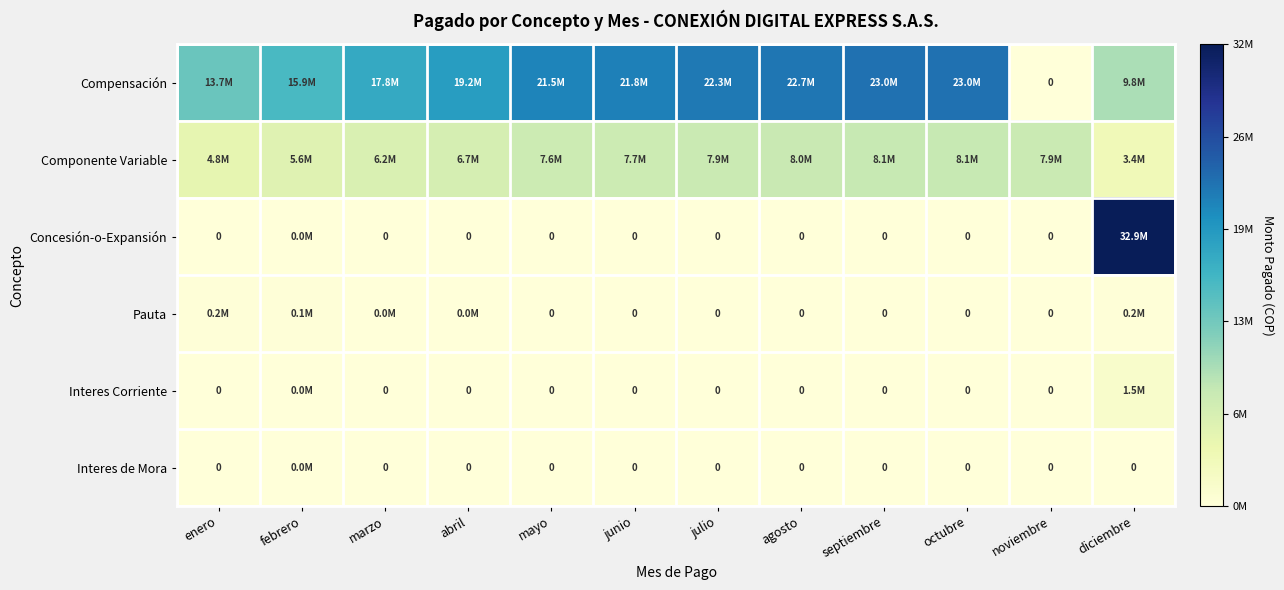

Rank the series by their maximum value, from lowest to highest.

Interes de Mora, Pauta, Interes Corriente, Componente Variable, Compensación, Concesión-o-Expansión